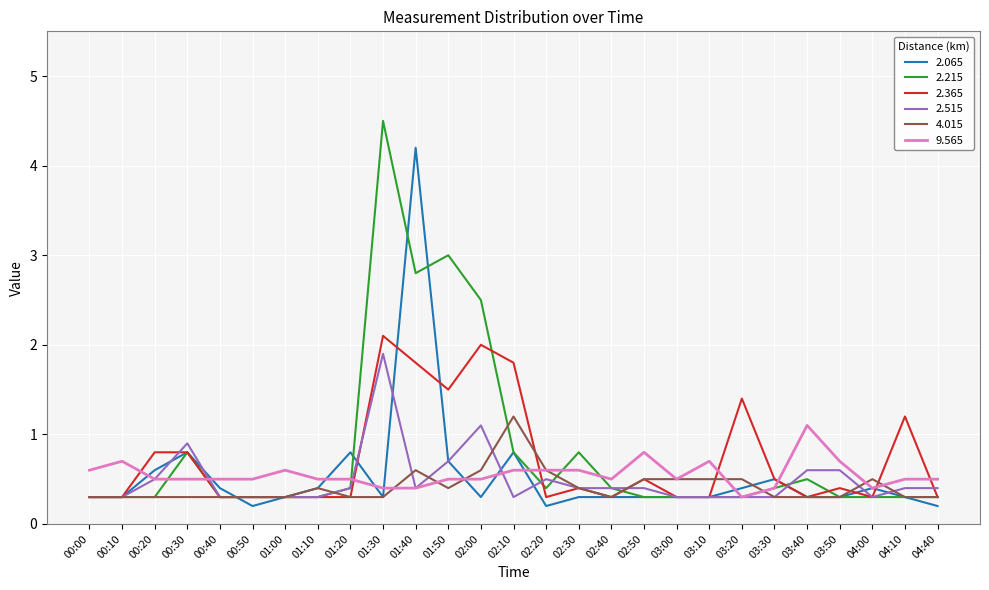

The 2.215 series shows 0.1 at 03:40. True or false?

False